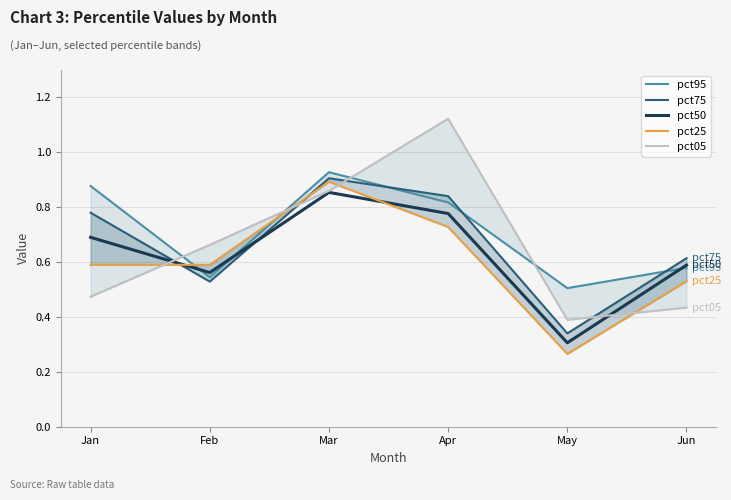

What is the greatest value displayed?

1.1